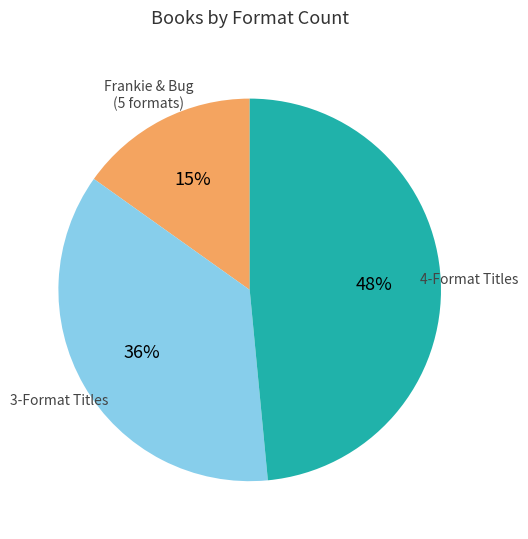

To the nearest percent, what is the average slice percentage?

33%